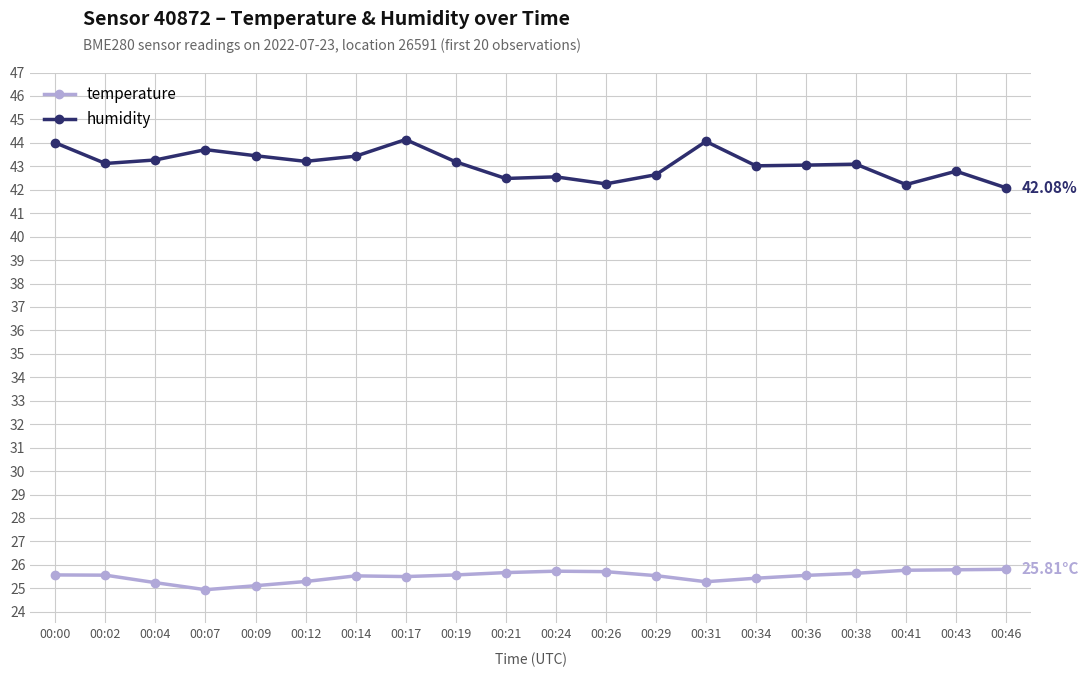

The humidity series shows 70.2 at 00:21. True or false?

False